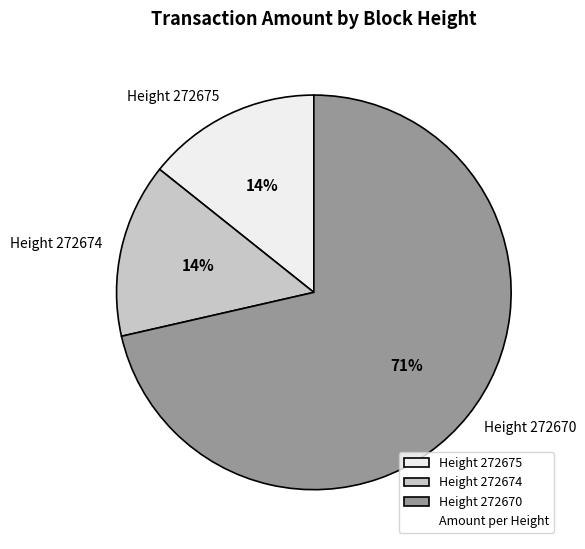

To the nearest percent, what is the average slice percentage?

33%